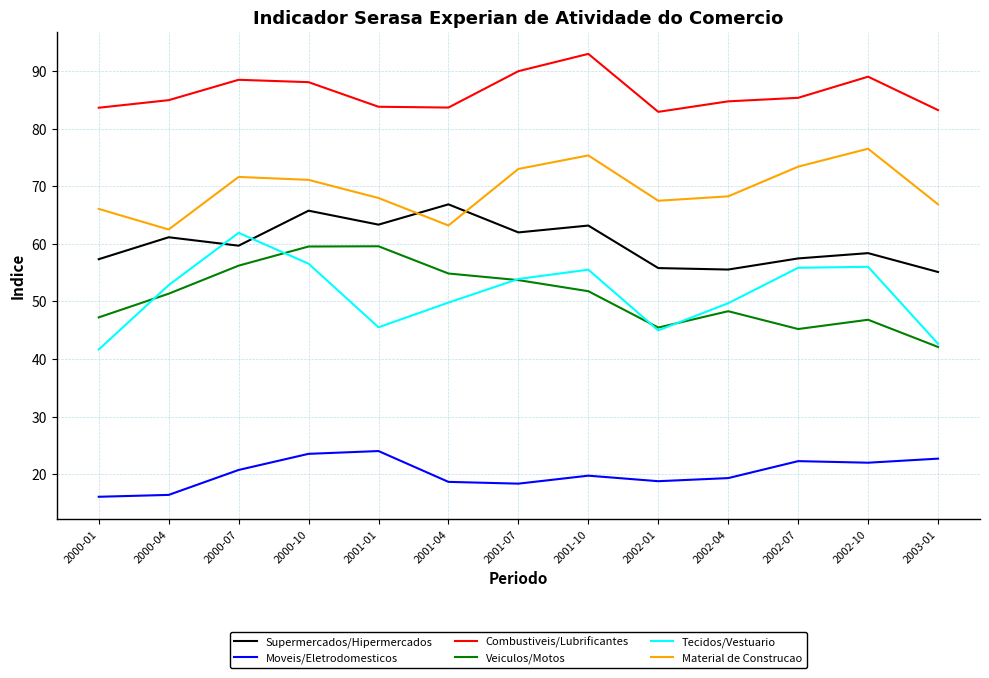

At which category does the chart reach its peak across all series?

2001-10